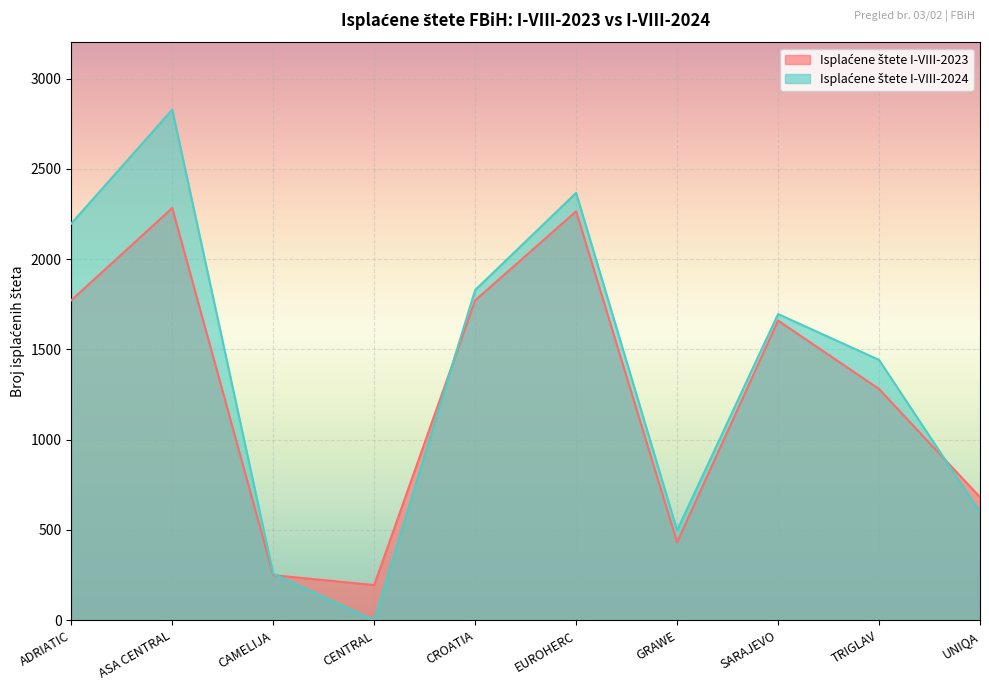

How many lines are shown in the chart?

2